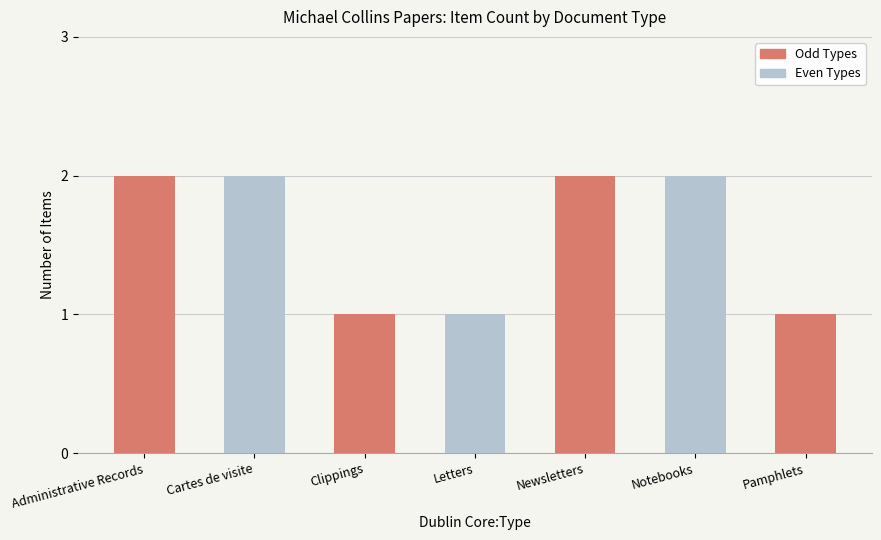

What is the sum of all values?

11